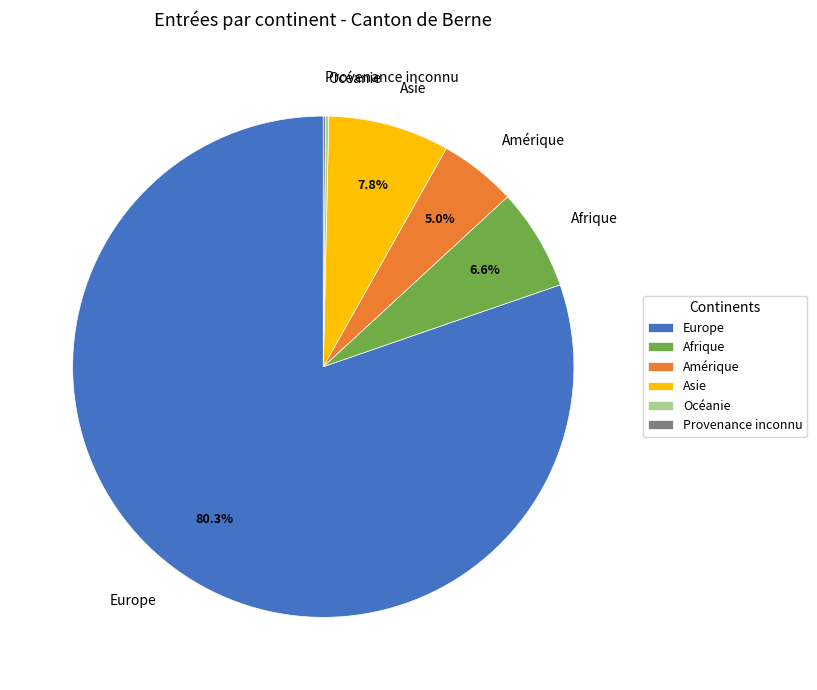

What portion of the pie excludes Amérique?

95.0%